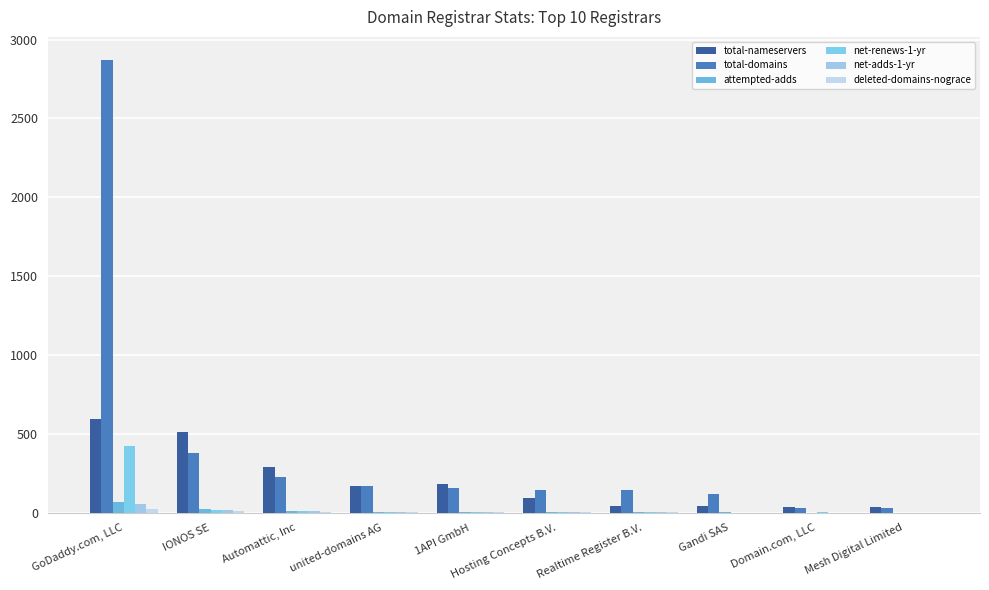

At which label is total-nameservers closest to 313?

Automattic, Inc